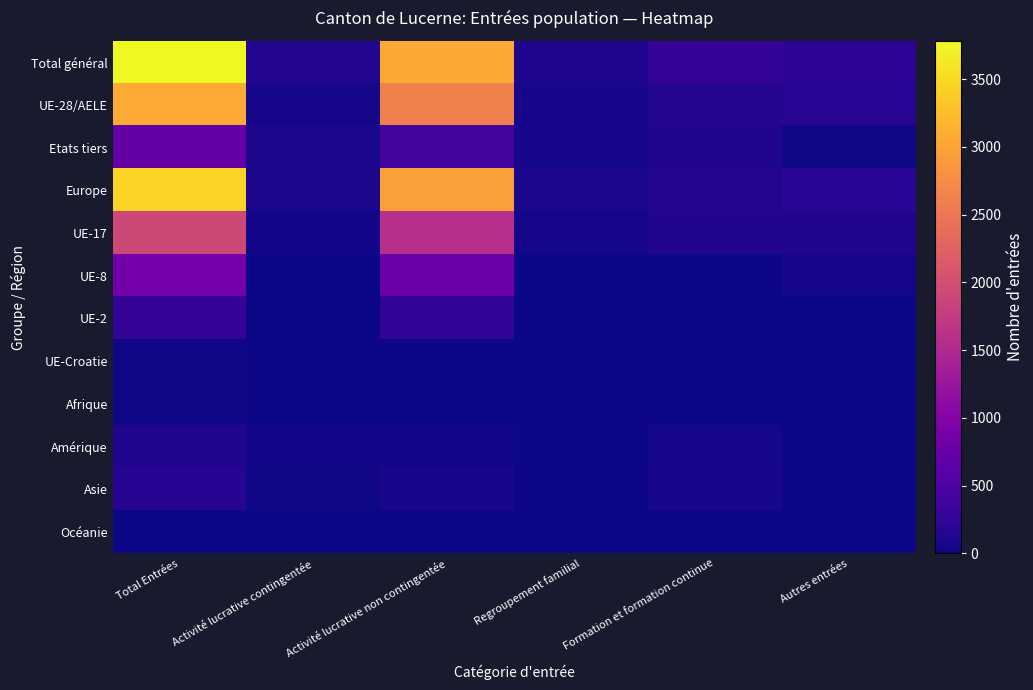

At which category is the sum across all series the highest?

Total Entrées